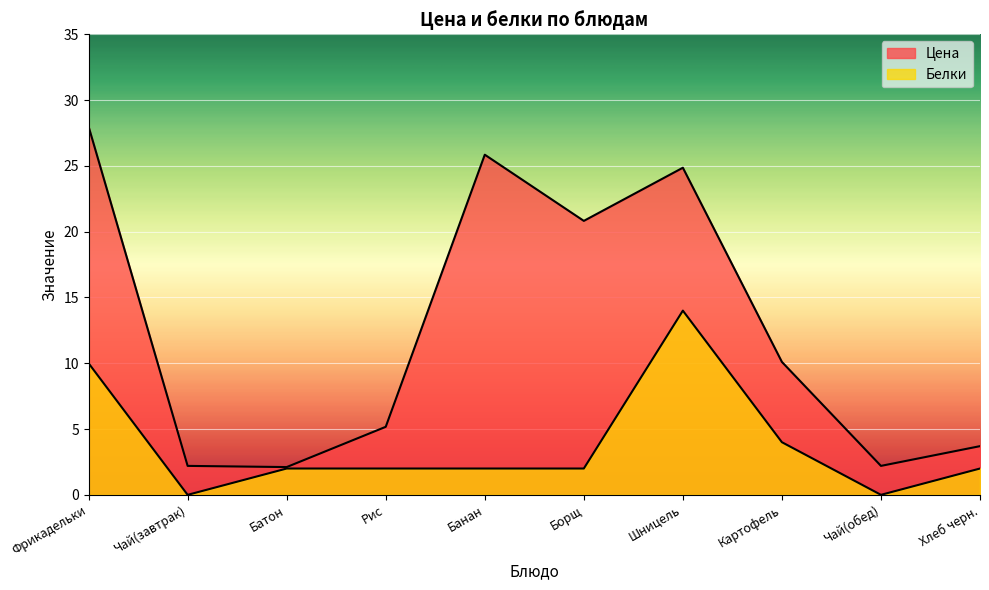

What is the difference between the Цена values at Картофель and Чай(завтрак)?

7.9